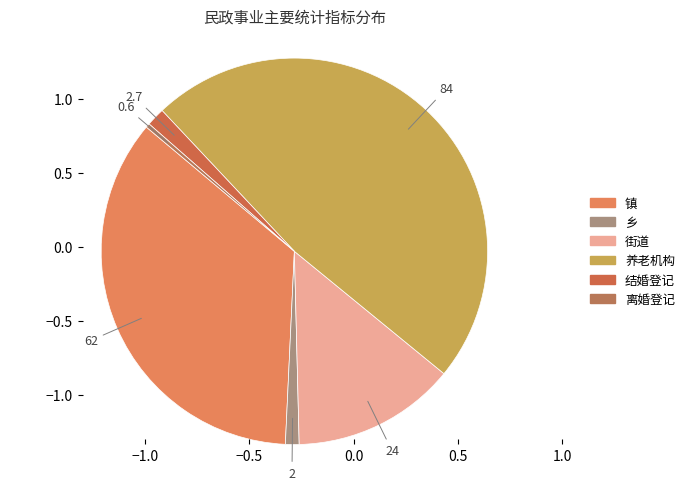

Does 结婚登记 represent more than half of the total?

No